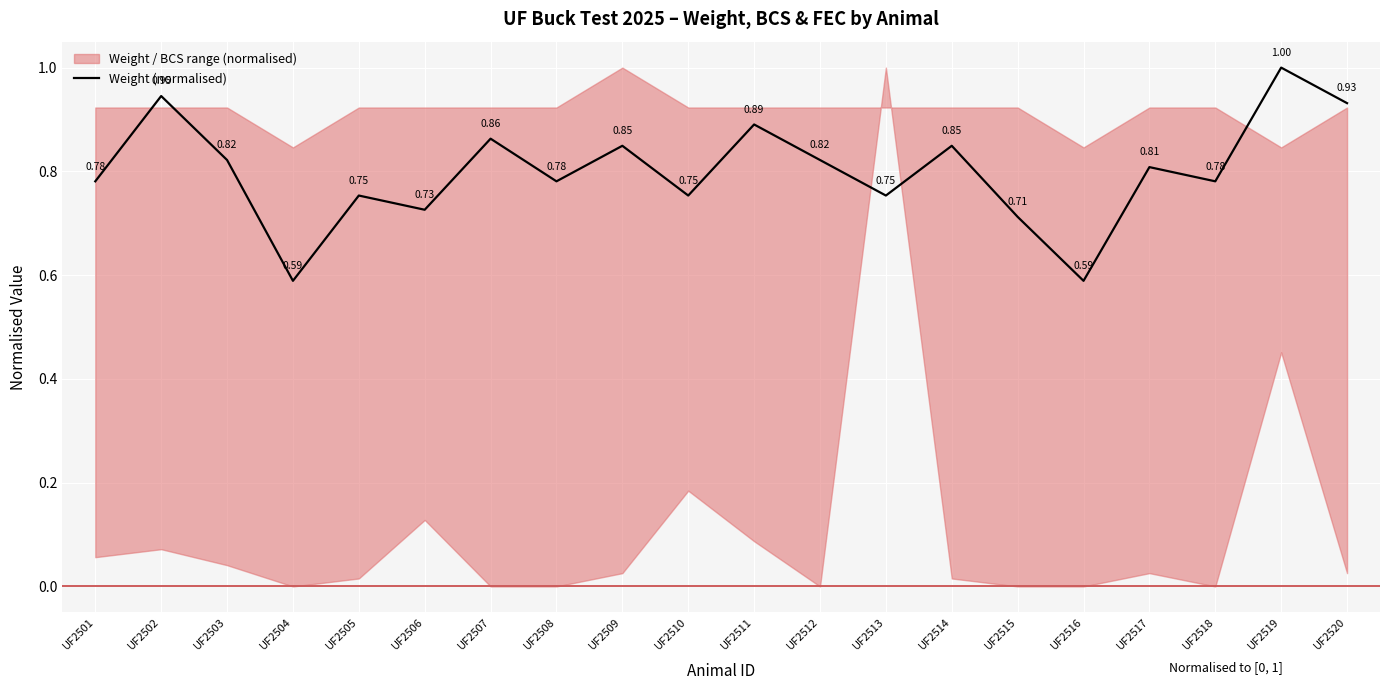

How many categories are shown in the chart?

20